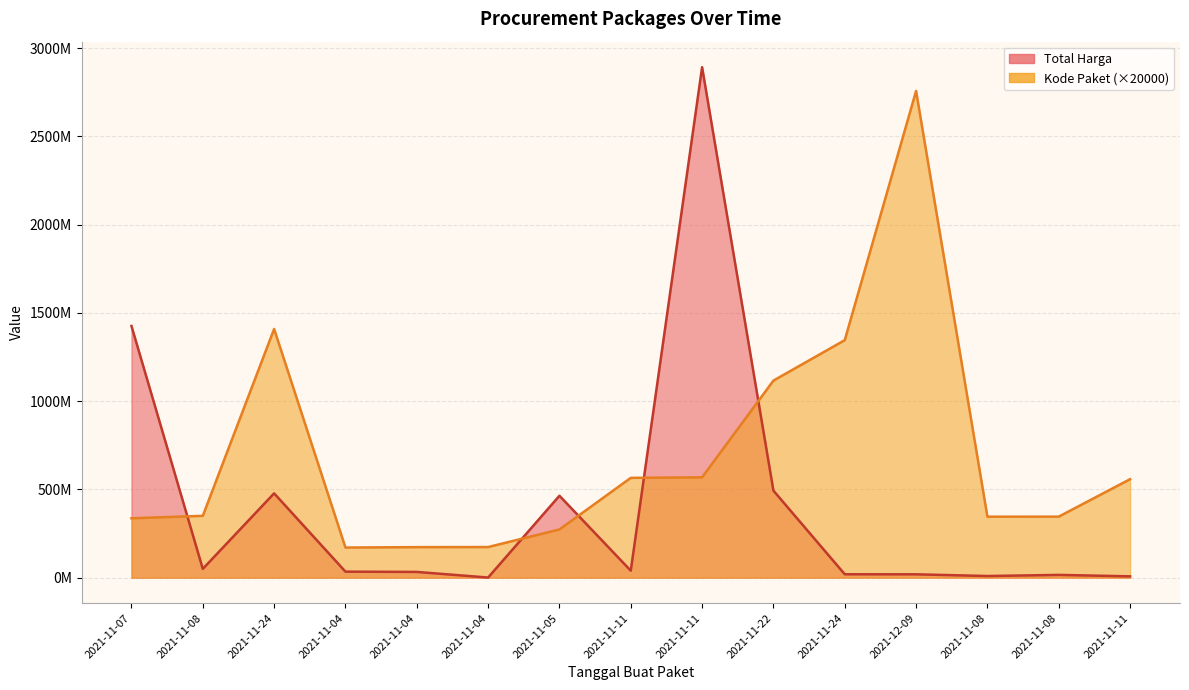

How many data points in Kode Paket are less than 350180000?

7